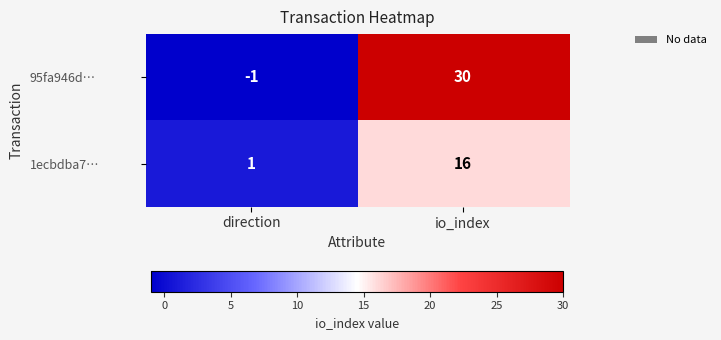

Rank the series at io_index from highest to lowest value.

95fa946d…, 1ecbdba7…